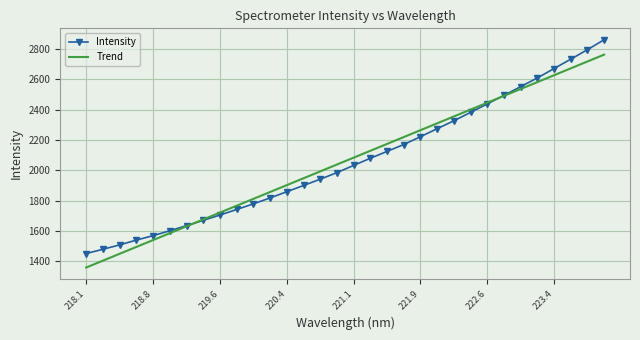

What is the maximum value shown in the chart?

2861.5